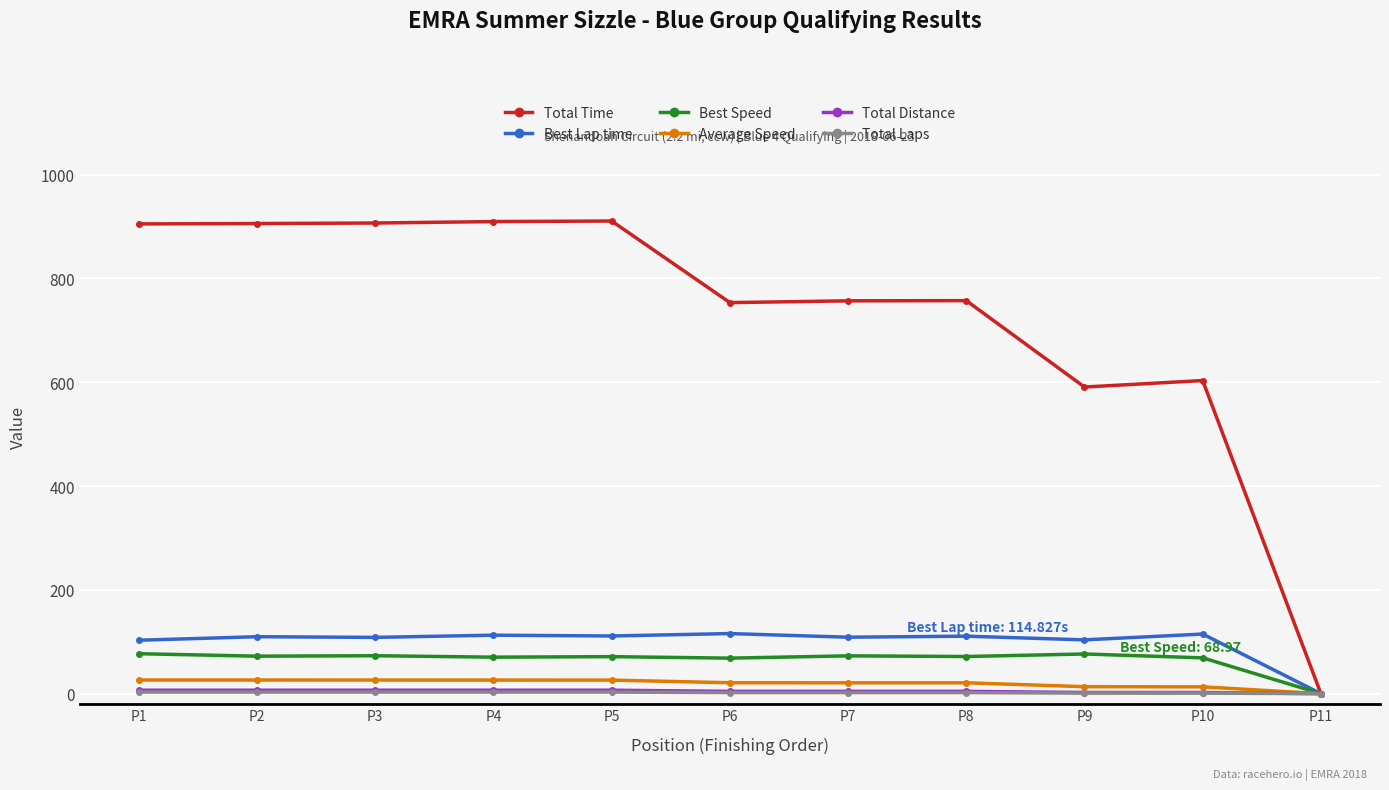

Which series has the widest spread of values?

Total Time